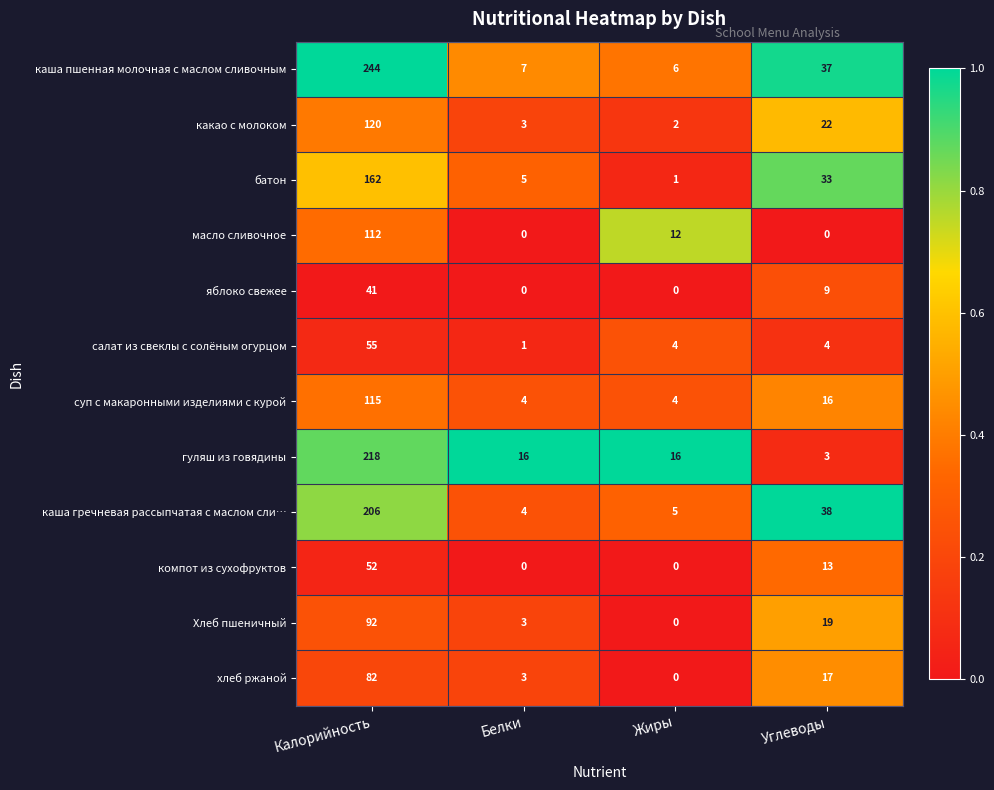

True or false: компот из сухофруктов has a value of 27 at Жиры.

False